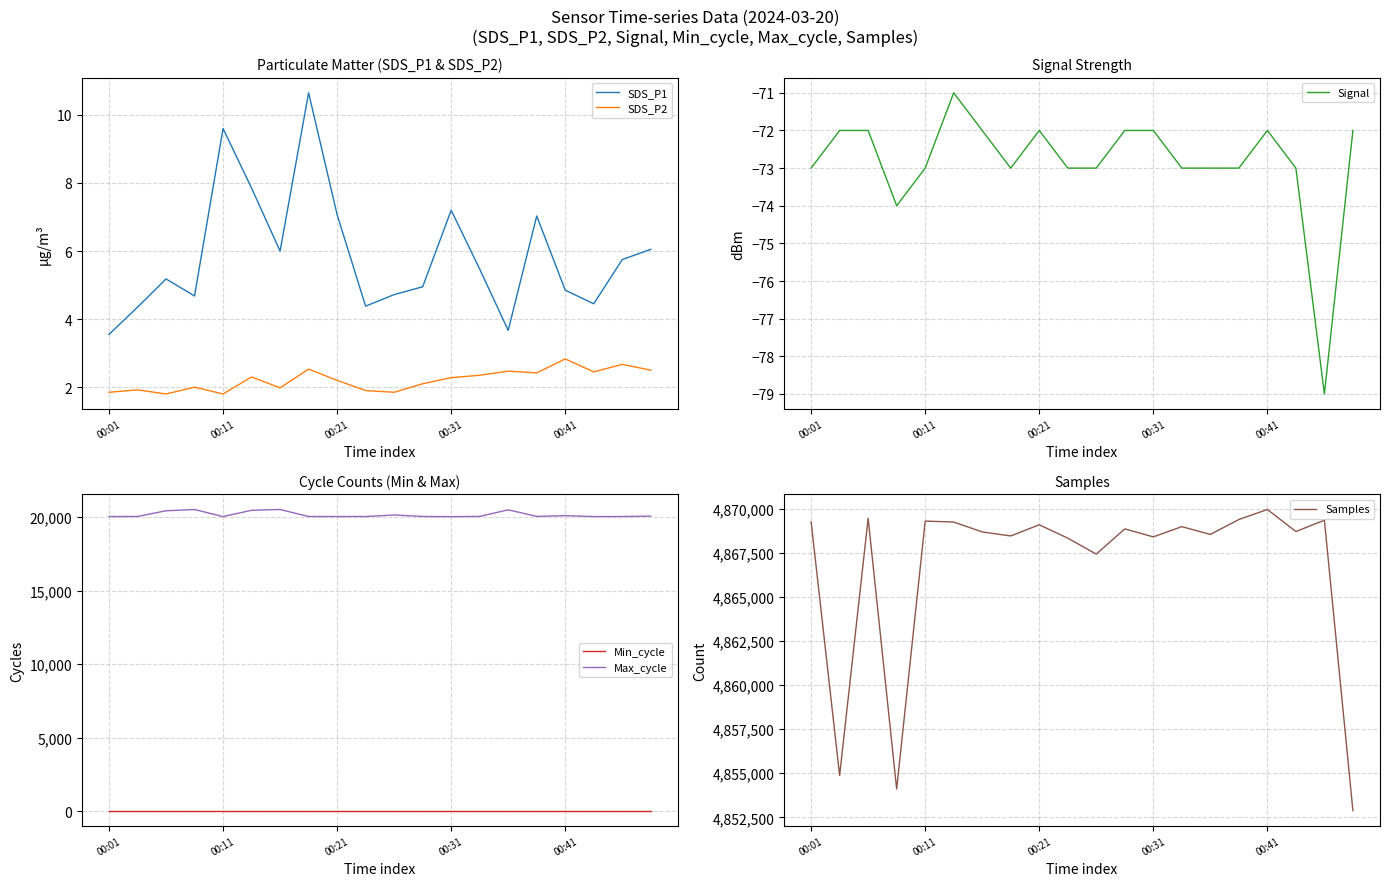

True or false: Max_cycle and SDS_P2 intersect in this chart.

False